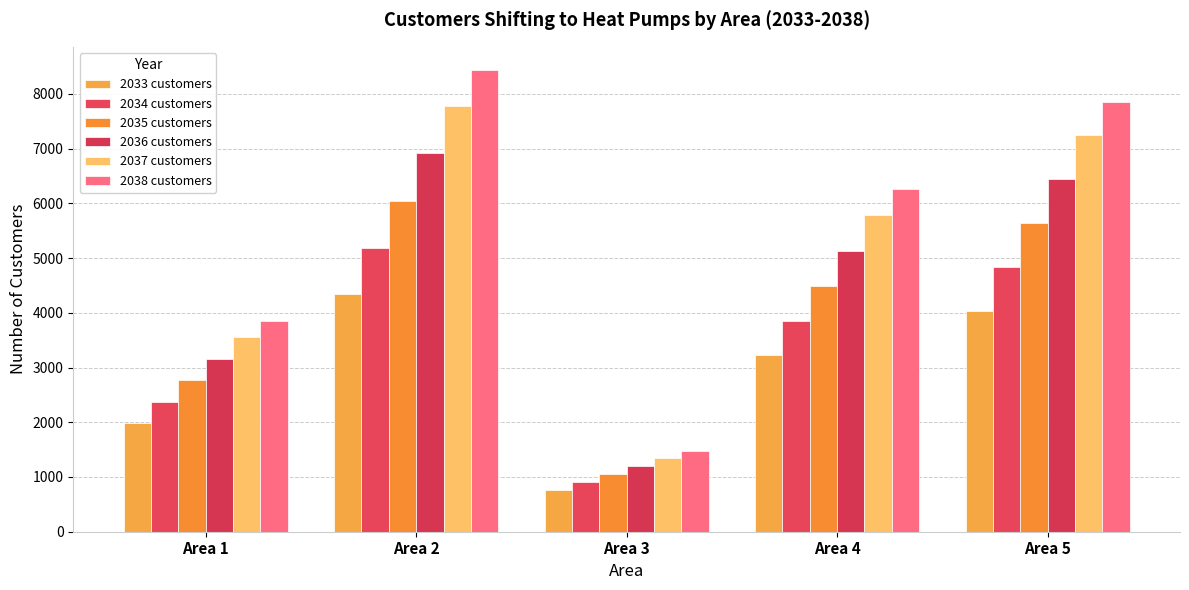

Rank the categories by 2038 customers value from highest to lowest.

Area 2, Area 5, Area 4, Area 1, Area 3